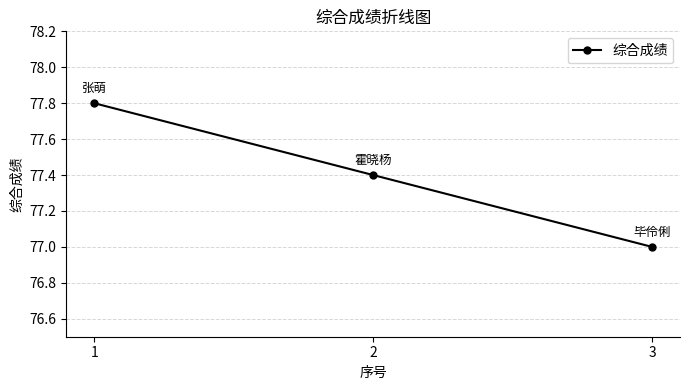

Reading right to left, what are all the values shown in this chart?

77.0	77.4	77.8